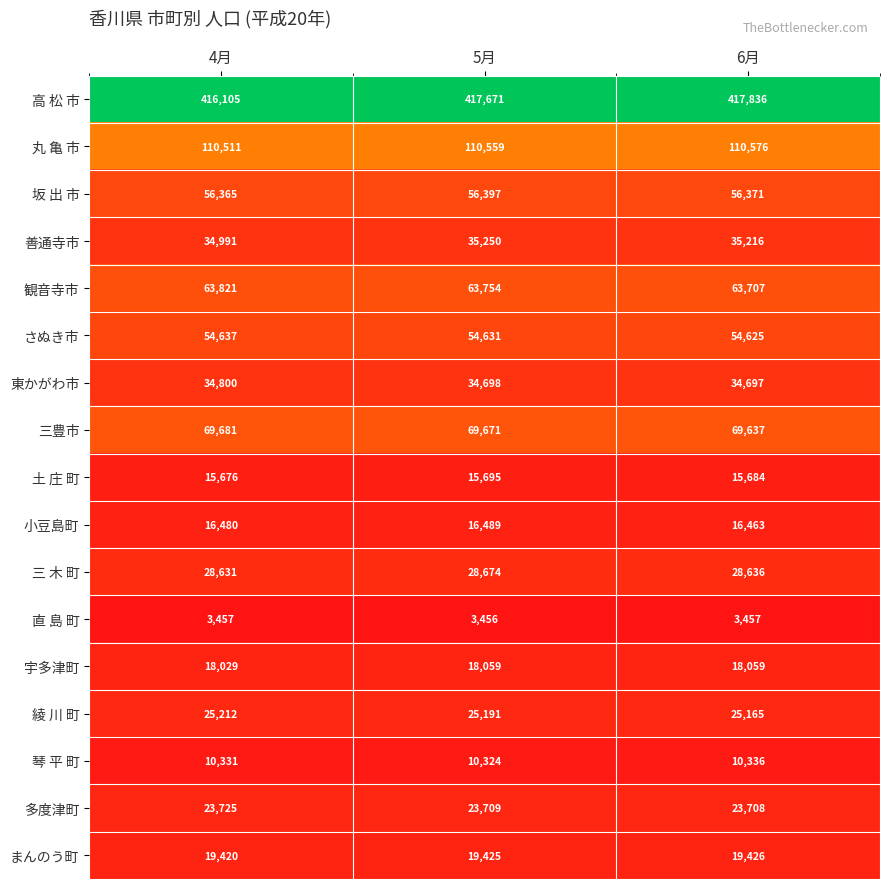

What is the difference between the highest and lowest values at 6月?

414379